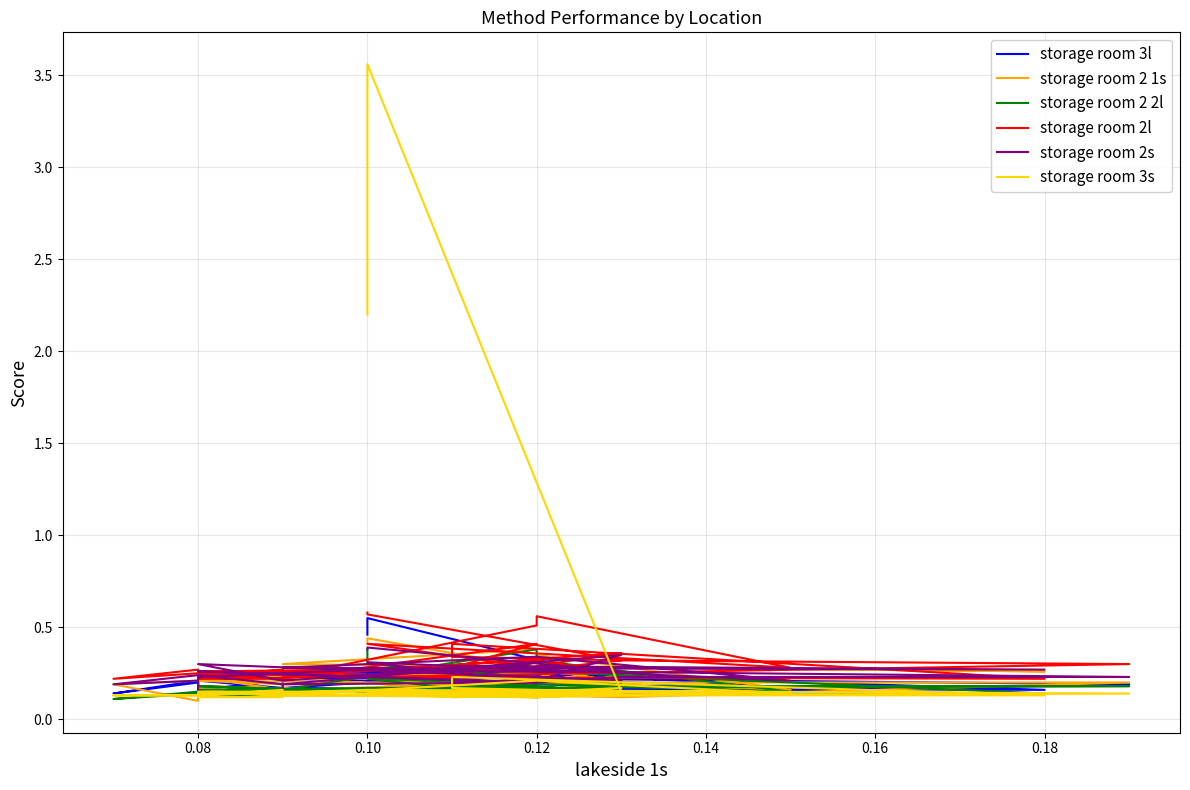

How many intersections are there between storage room 3l and storage room 2 1s?

12